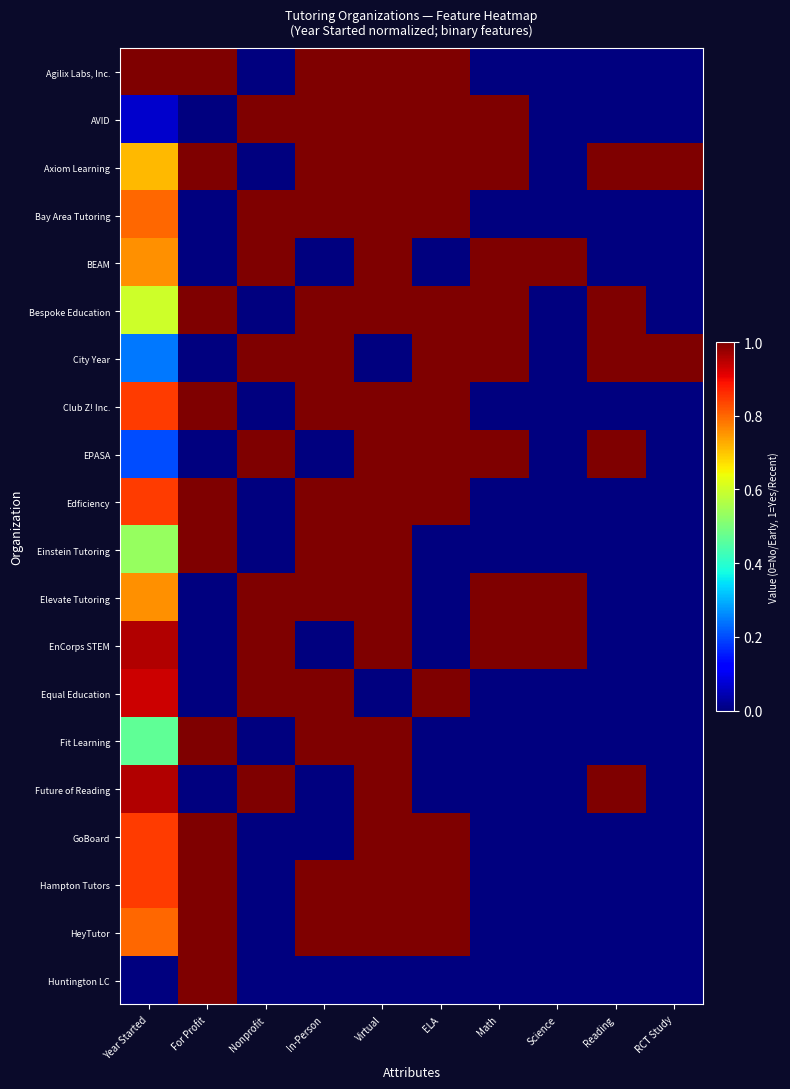

List the series in order of their peak value, highest first.

Agilix Labs, Inc., AVID, Axiom Learning, Bay Area Tutoring, BEAM, Bespoke Education, City Year, Club Z! Inc., EPASA, Edficiency, Einstein Tutoring, Elevate Tutoring, EnCorps STEM, Equal Education, Fit Learning, Future of Reading, GoBoard, Hampton Tutors, HeyTutor, Huntington LC